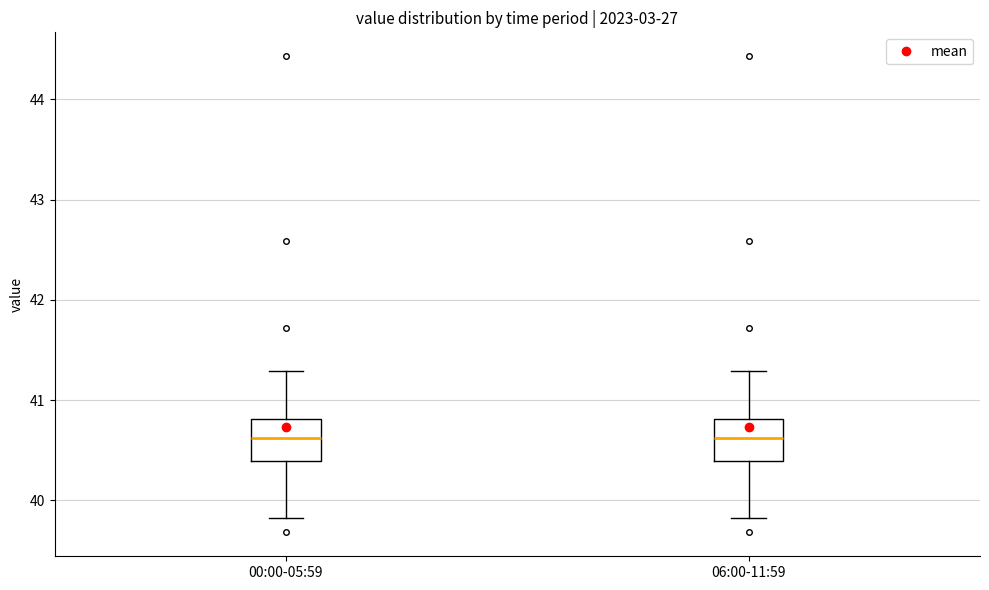

Where is the lower edge of the box for 06:00-11:59 on the y-axis? The values are not printed on the chart, so give them approximately, as read against the axis.

40.4